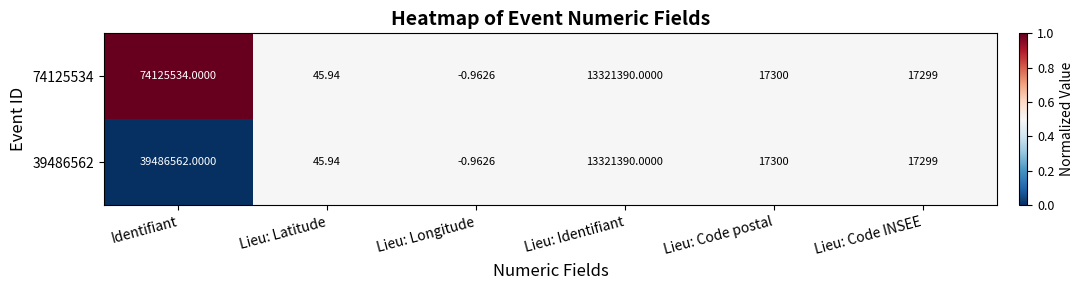

At which label does 74125534 first exceed 17300?

Identifiant